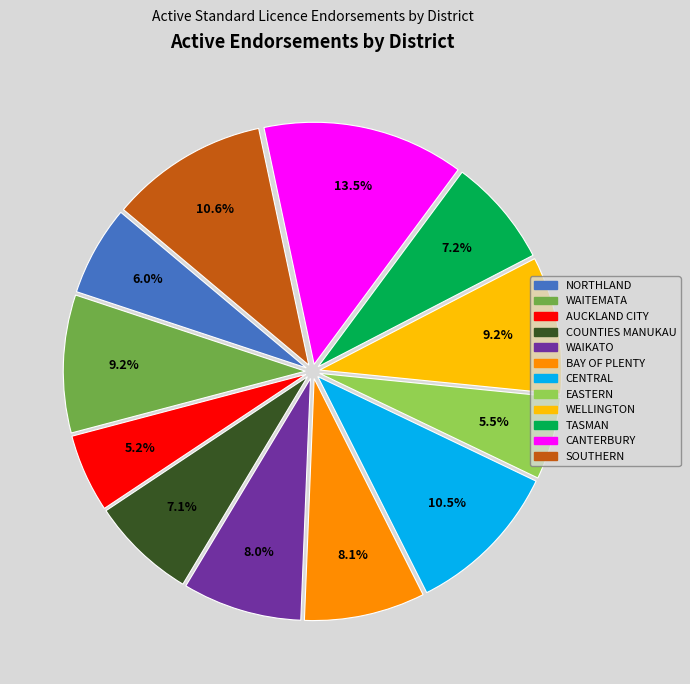

To the nearest percent, what is the average slice percentage?

8%